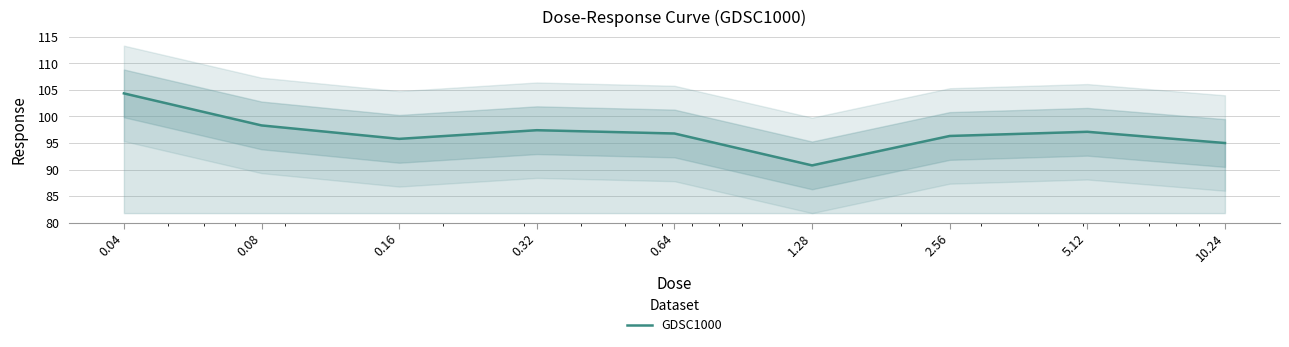

List the labels in order of value, smallest first.

1.28, 10.24, 0.16, 2.56, 0.64, 5.12, 0.32, 0.08, 0.04